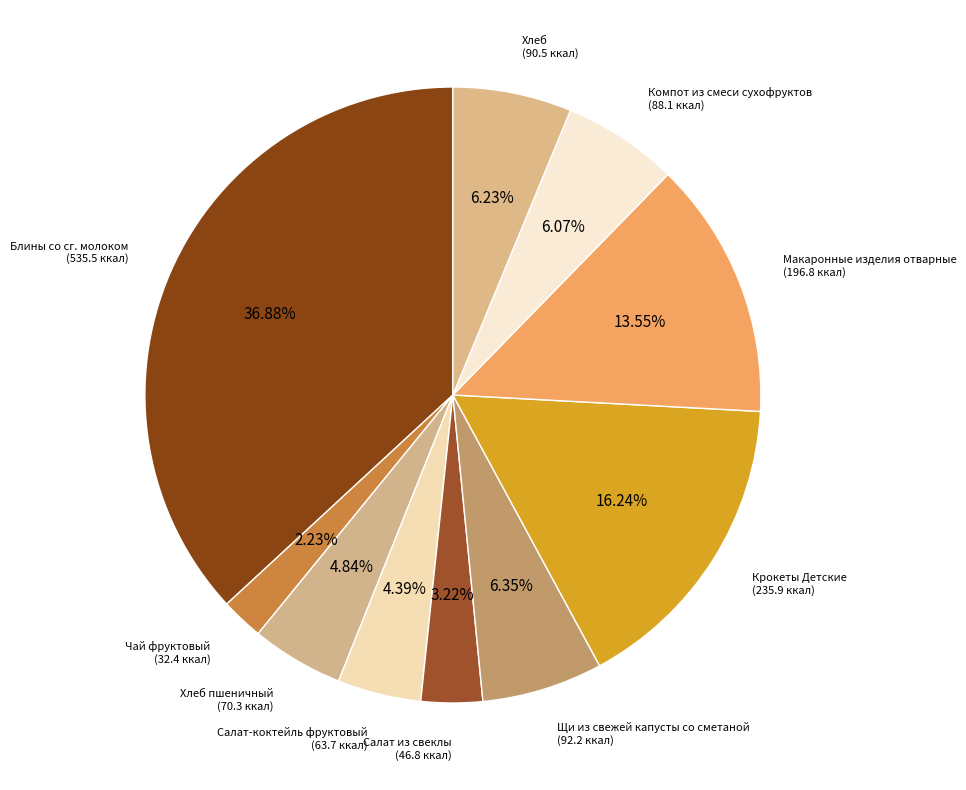

Does any single category account for the majority?

No